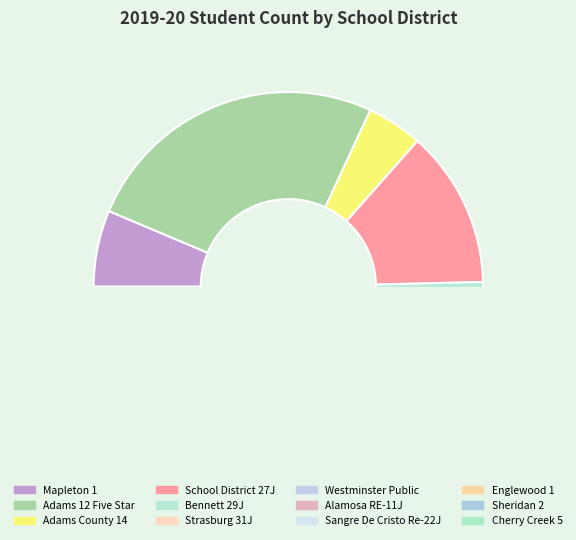

The Sheridan 2 slice represents 12% of the pie. True or false?

False